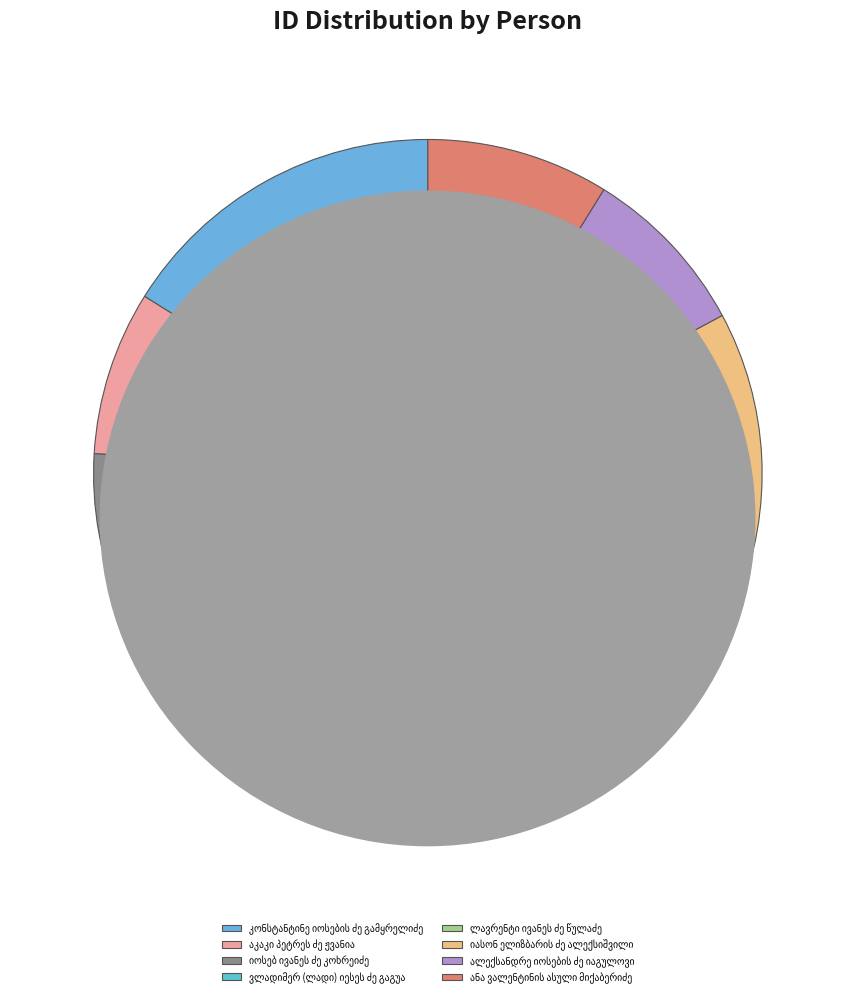

How much of the chart is everything except იოსებ ივანეს ძე კოხრეიძე?

84.7%